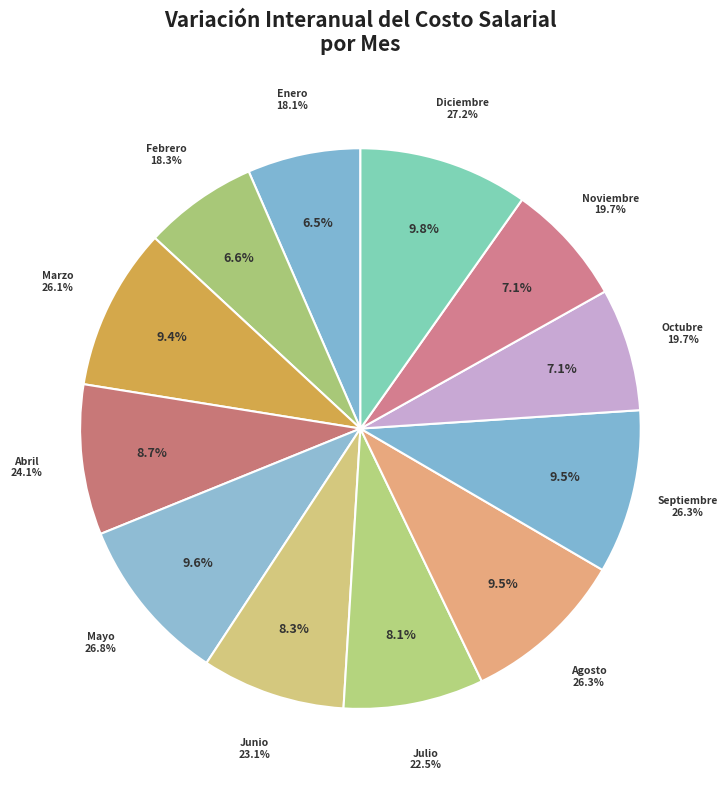

What portion of the pie excludes Febrero?

93.4%